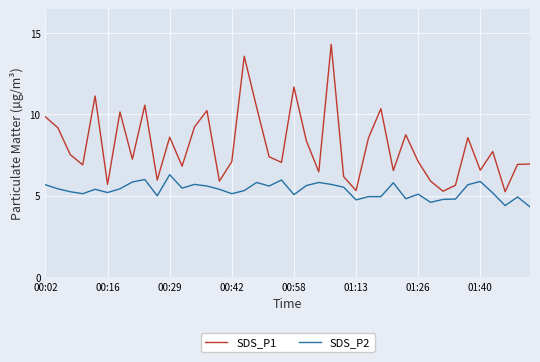

At how many categories does at least one series exceed 13?

2